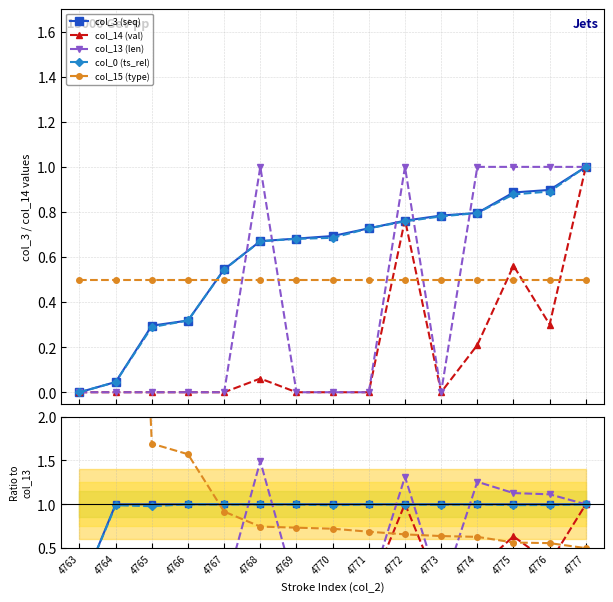

How many interior local peaks does the col_14 (val) series have?

3